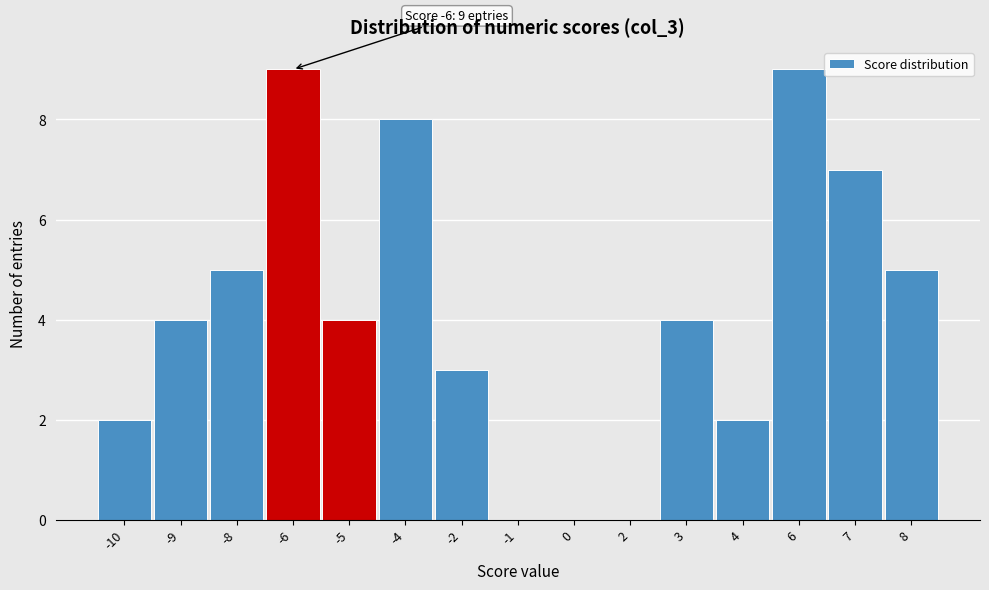

Reading right to left, list all the values displayed in this chart.

8=5	7=7	6=9	4=2	3=4	2=0	0=0	-1=0	-2=3	-4=8	-5=4	-6=9	-8=5	-9=4	-10=2